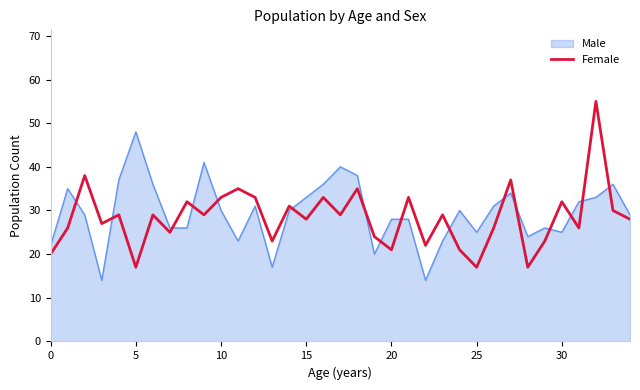

Rank the series by their maximum value, from highest to lowest.

Female, Male